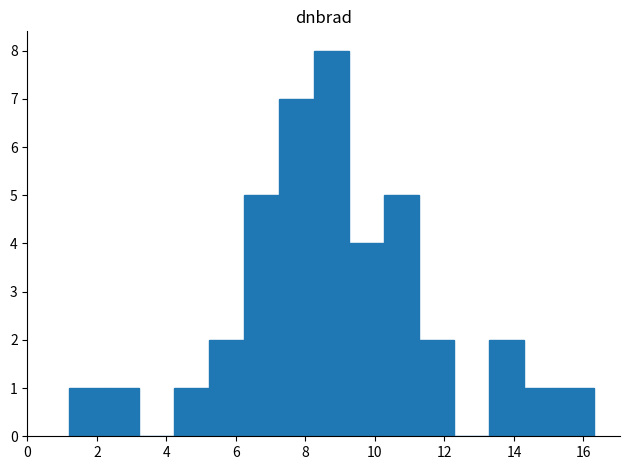

How tall is the bar that spans 7.2 to 8.2 on the x-axis? Neither the bar edges nor the heights are printed on the chart, so give them approximately, as read against the axes.

7